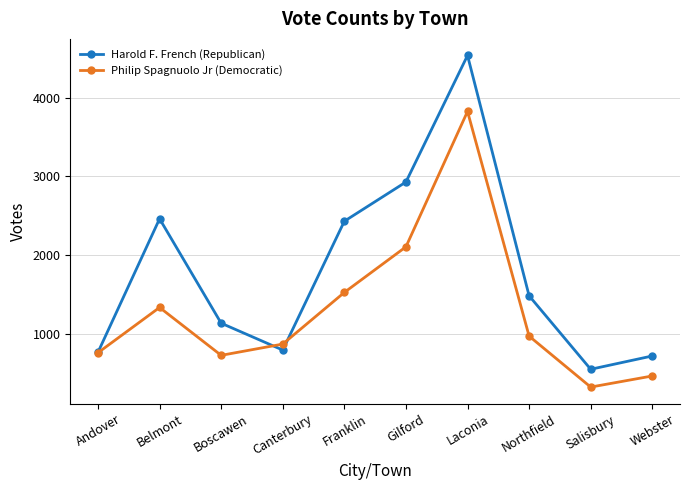

Which series has the widest spread of values?

Harold F. French (Republican)